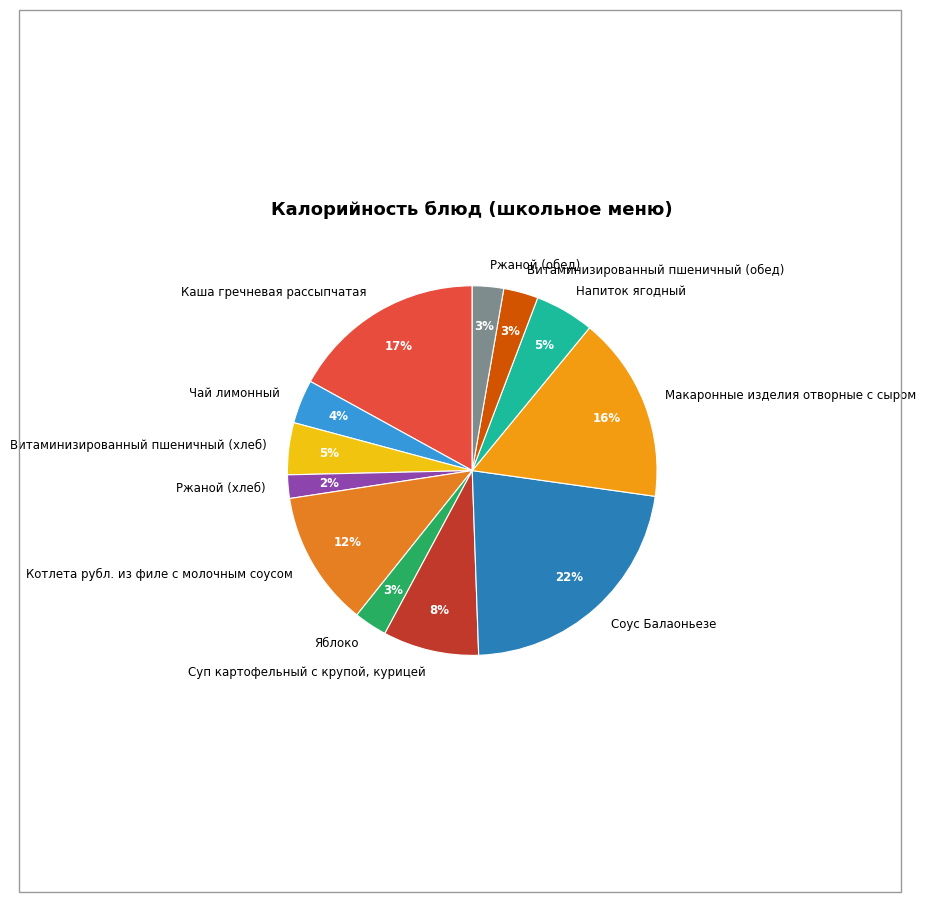

Does Яблоко represent more than half of the total?

No